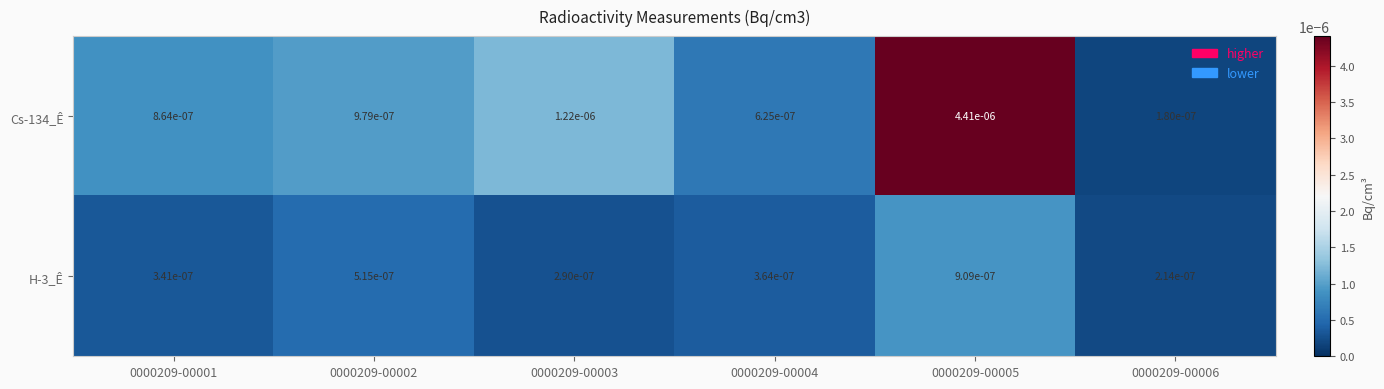

At how many categories does at least one series exceed 0?

6